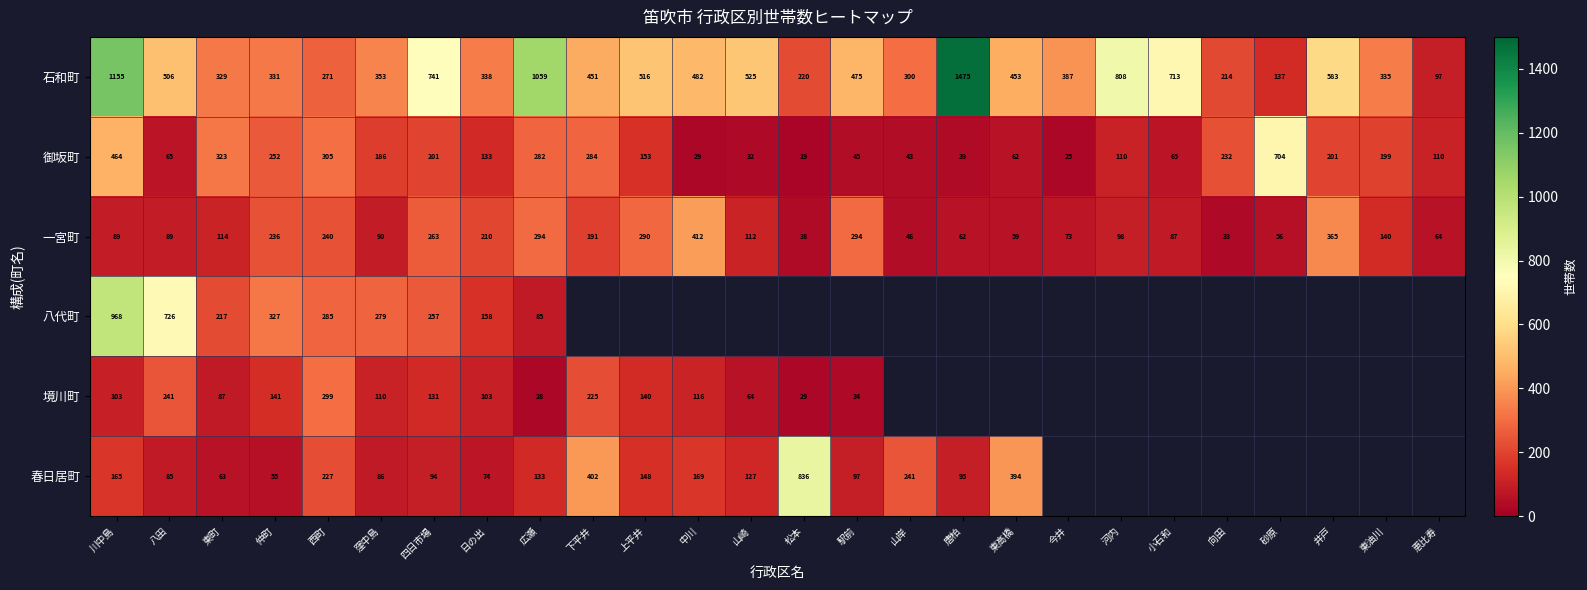

Read the 石和町 value at 恵比寿, to the nearest 100.

100